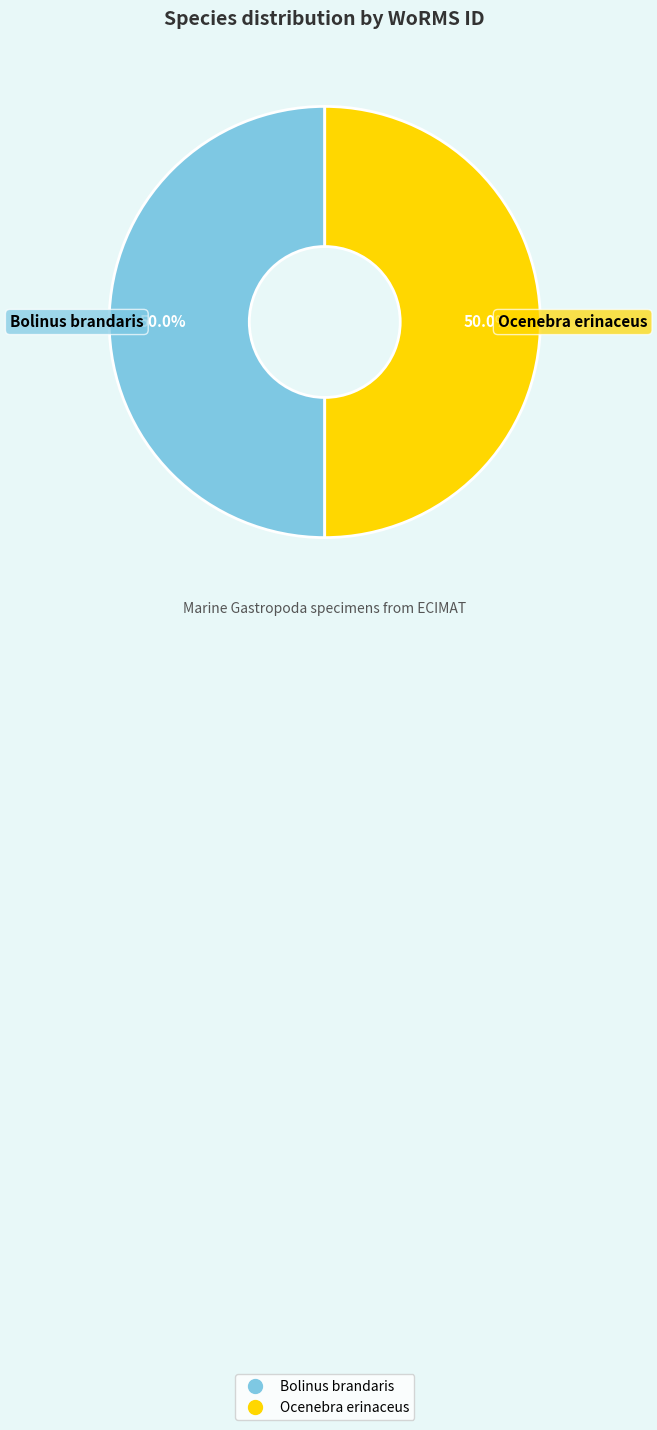

Approximately how many times larger is the value at Ocenebra erinaceus compared to Bolinus brandaris?

1.0